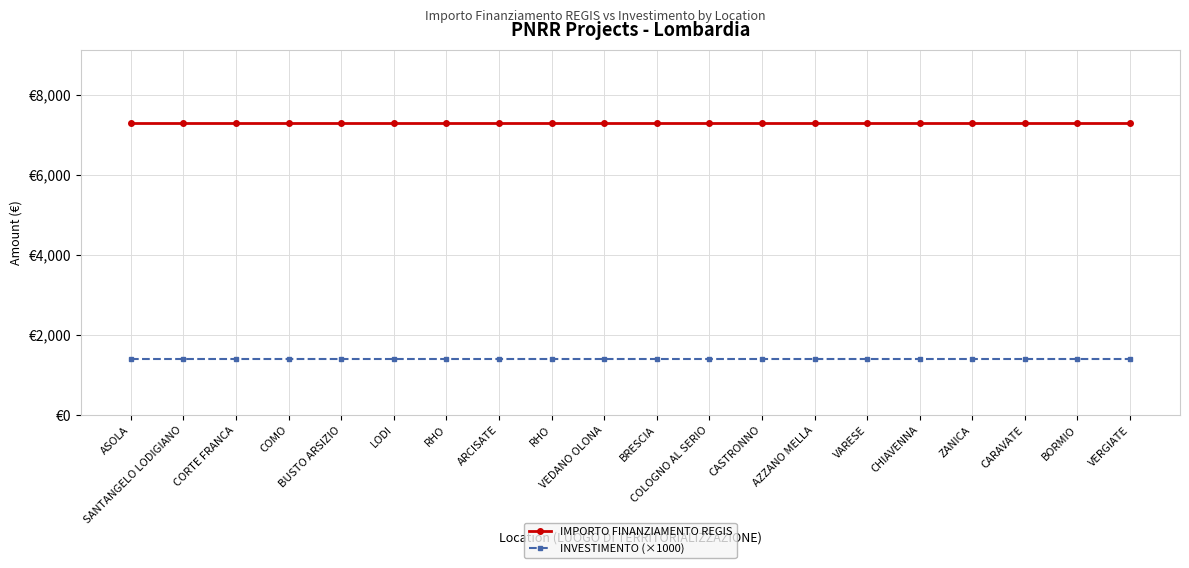

Reading left to right, transcribe all the data shown in this chart.

IMPORTO FINANZIAMENTO REGIS: ASOLA=7301	SANTANGELO LODIGIANO=7301	CORTE FRANCA=7301	COMO=7301	BUSTO ARSIZIO=7301	LODI=7301	RHO=7301	ARCISATE=7301	RHO=7301	VEDANO OLONA=7301	BRESCIA=7301	COLOGNO AL SERIO=7301	CASTRONNO=7301	AZZANO MELLA=7301	VARESE=7301	CHIAVENNA=7301	ZANICA=7301	CARAVATE=7301	BORMIO=7301	VERGIATE=7301
INVESTIMENTO (×1000): ASOLA=1400	SANTANGELO LODIGIANO=1400	CORTE FRANCA=1400	COMO=1400	BUSTO ARSIZIO=1400	LODI=1400	RHO=1400	ARCISATE=1400	RHO=1400	VEDANO OLONA=1400	BRESCIA=1400	COLOGNO AL SERIO=1400	CASTRONNO=1400	AZZANO MELLA=1400	VARESE=1400	CHIAVENNA=1400	ZANICA=1400	CARAVATE=1400	BORMIO=1400	VERGIATE=1400